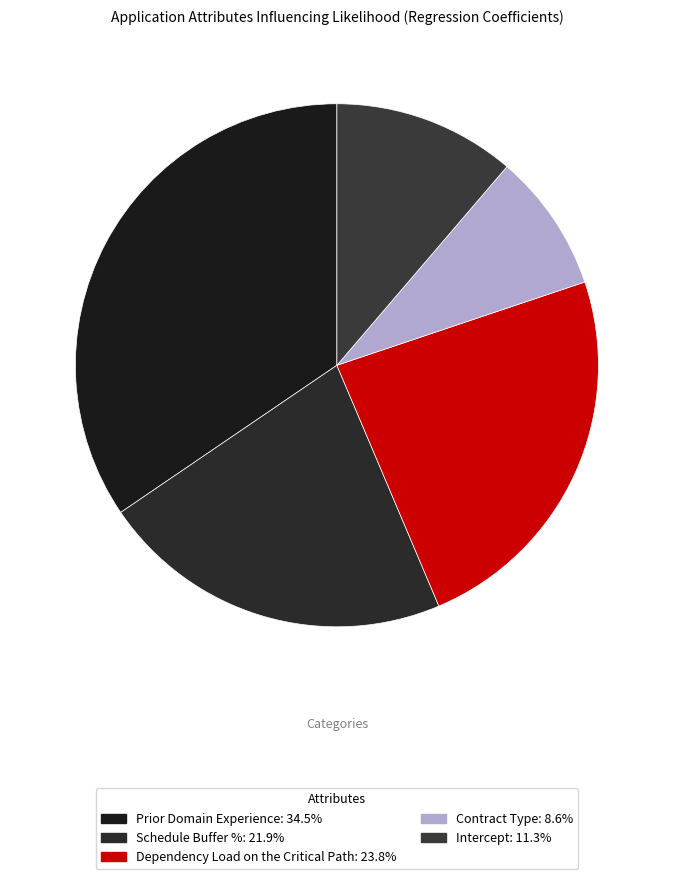

Which slice is the smallest?

Contract Type